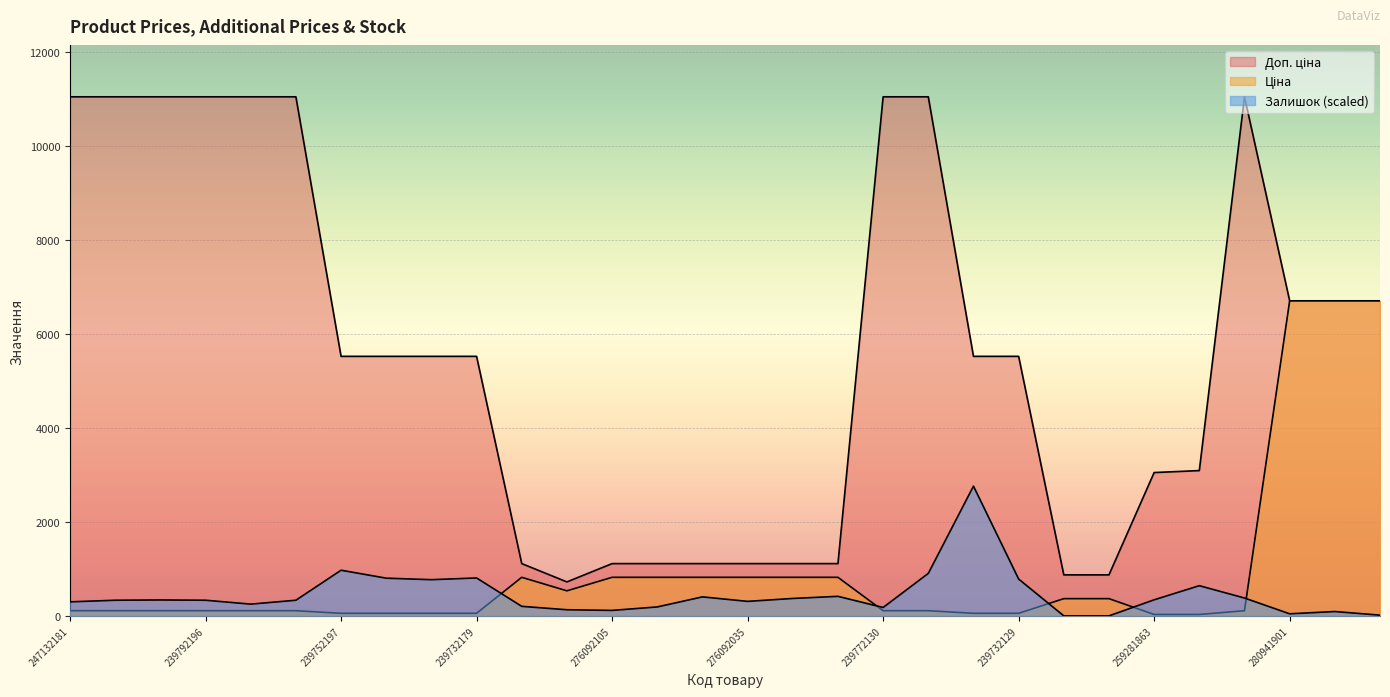

List the labels in order of Ціна value, largest first.

280941901, 280941856, 280941739, 276092108, 276092105, 276092104, 276092103, 276092035, 276092109, 276092106, 276092107, 264331820, 264331819, 247132181, 247132180, 239792197, 239792196, 239772195, 239772179, 239772130, 239772129, 239791769, 239752197, 239752196, 239732195, 239732179, 239732130, 239732129, 241681779, 259281863